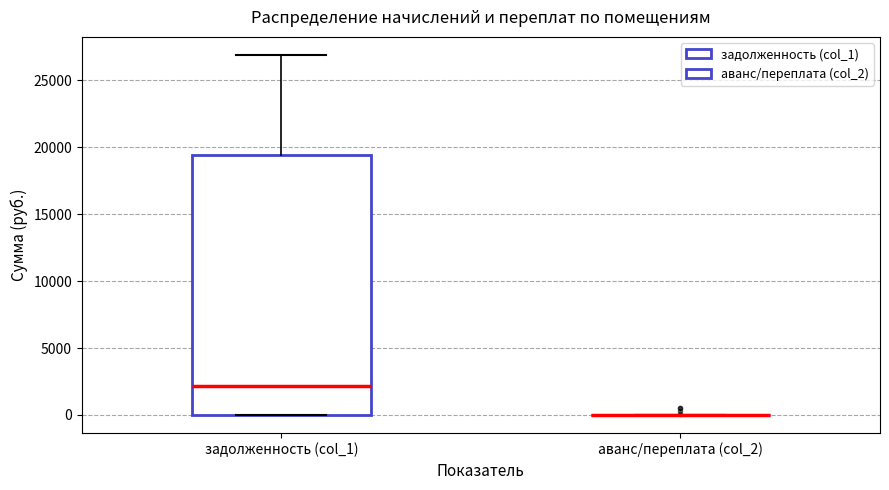

Comparing the boxes themselves (not the whiskers), which one is the tallest?

задолженность (col_1)